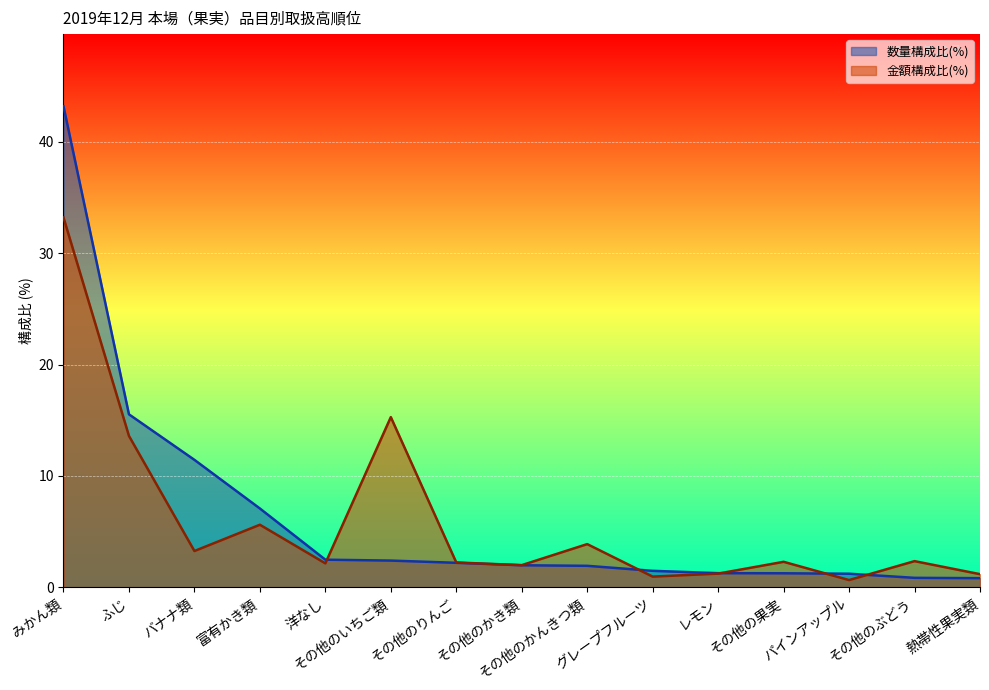

At which label is 数量(kg) closest to 22?

ふじ